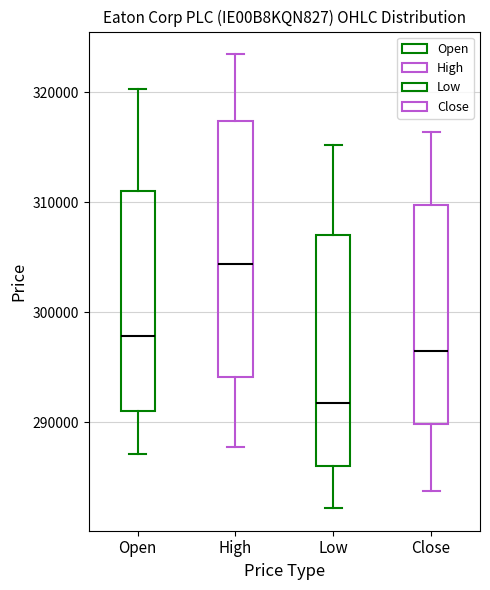

Which box has the highest median line?

High